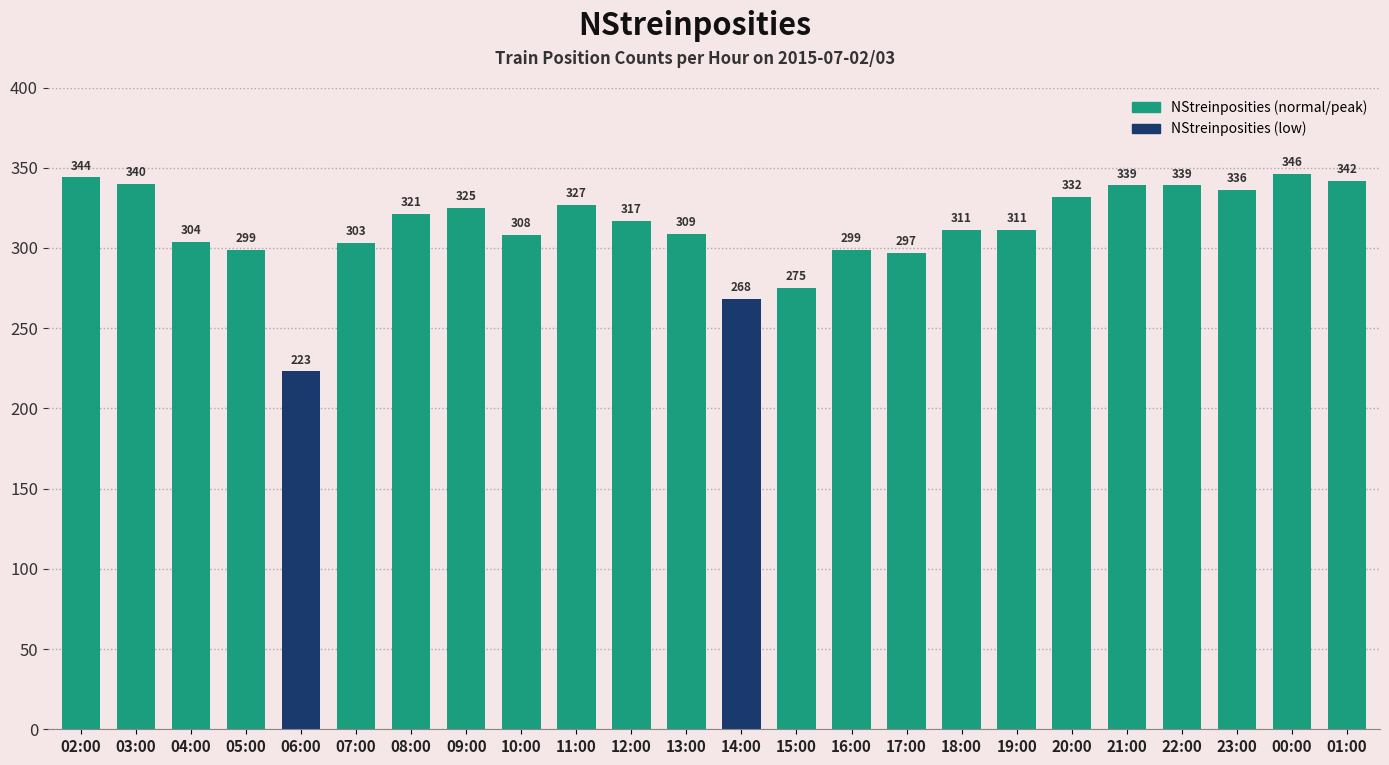

What is the change in value from 07:00 to 13:00?

+6